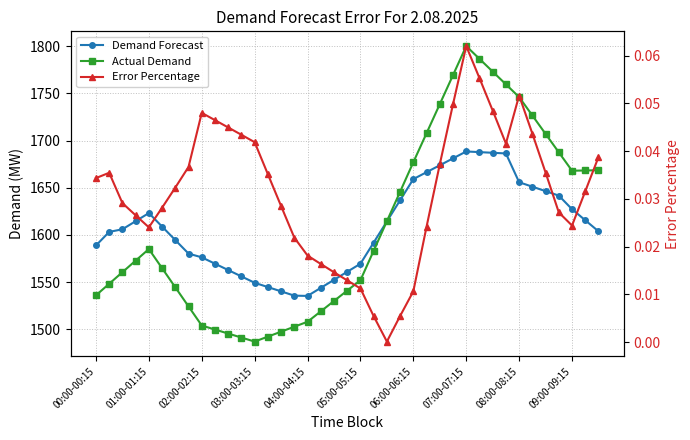

True or false: Demand Forecast has a value of 2490.9 at 04:00-04:15.

False